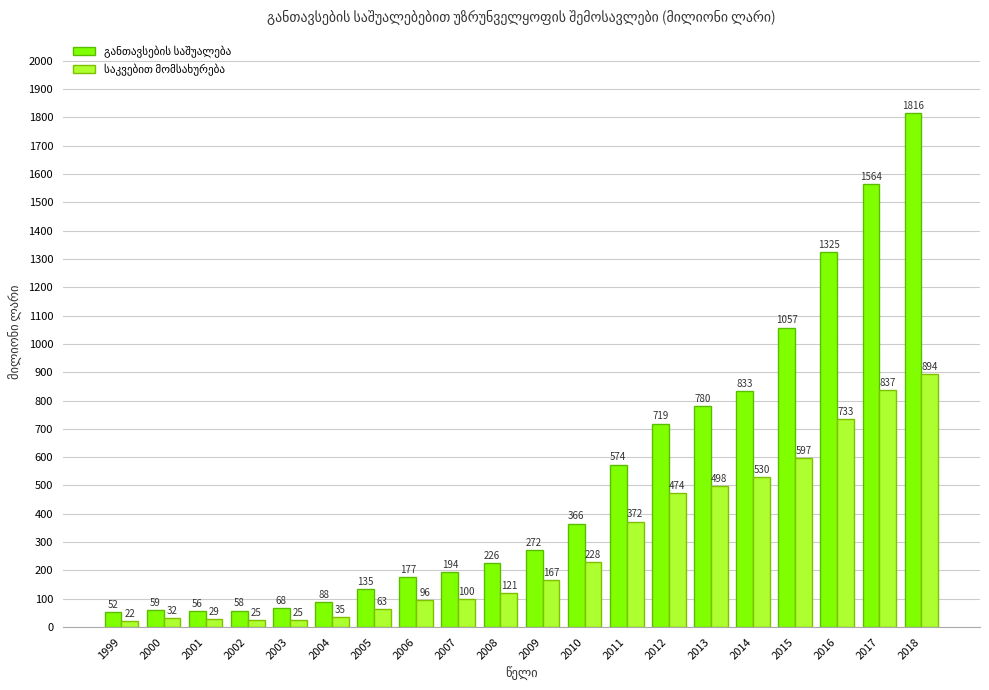

At which category is the sum across all series the highest?

2018